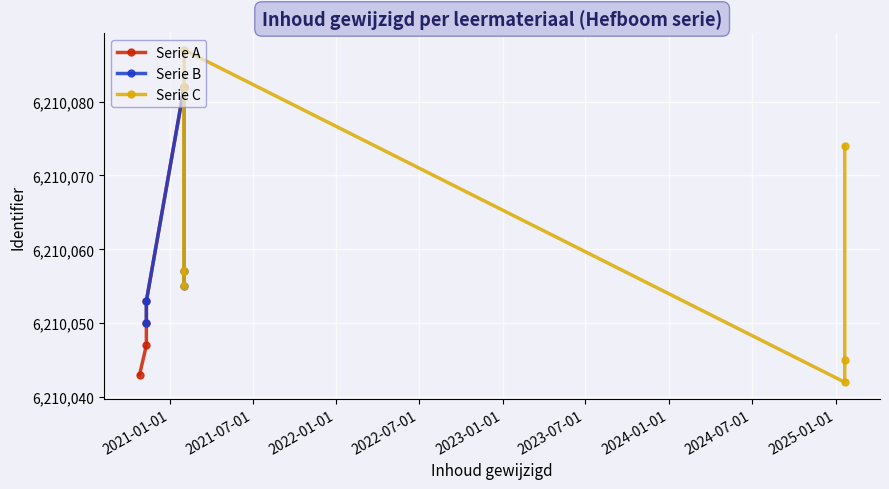

What is the minimum value shown in the chart?

6210042